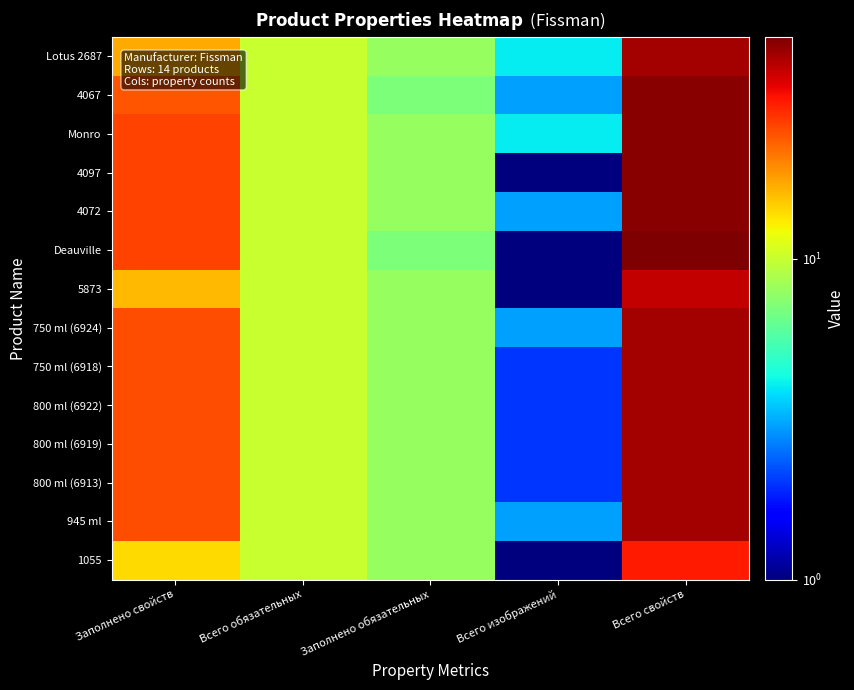

How many categories are shown in the chart?

5